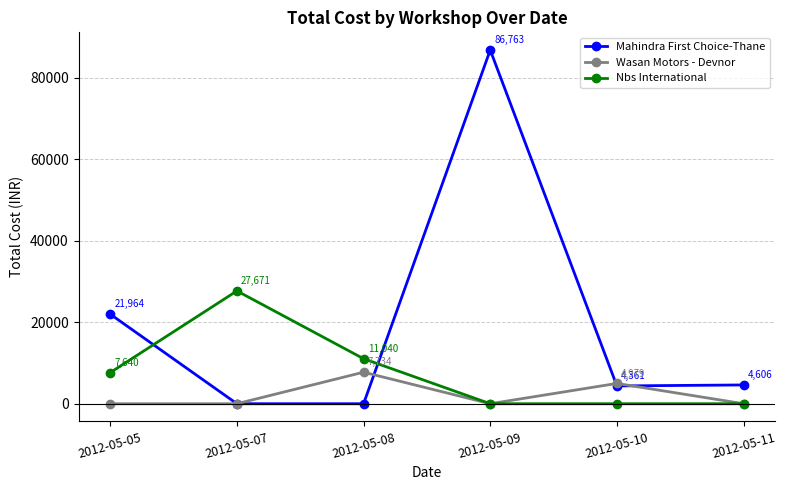

True or false: Nbs International and Mahindra First Choice-Thane intersect in this chart.

True